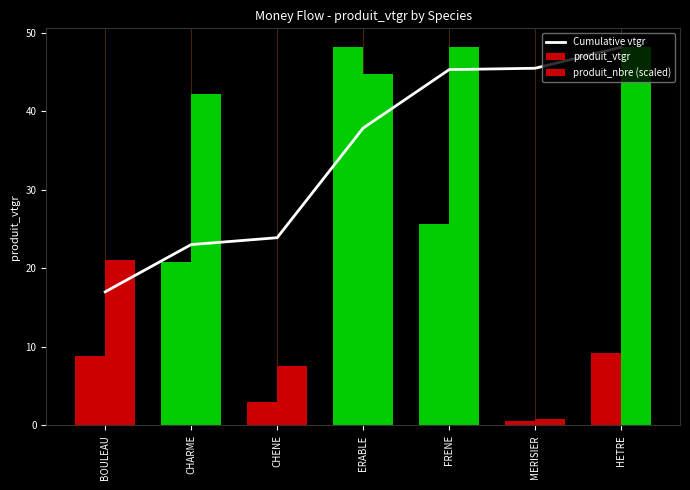

Reading left to right, list all the values displayed in this chart.

Cumulative vtgr: BOULEAU=17.0	CHARME=23.0	CHENE=23.9	ERABLE=37.9	FRENE=45.3	MERISIER=45.5	HETRE=48.2
produit_vtgr: BOULEAU=8.8	CHARME=20.8	CHENE=3.0	ERABLE=48.2	FRENE=25.7	MERISIER=0.6	HETRE=9.2
produit_nbre (scaled): BOULEAU=21.1	CHARME=42.2	CHENE=7.6	ERABLE=44.8	FRENE=48.2	MERISIER=0.8	HETRE=48.2